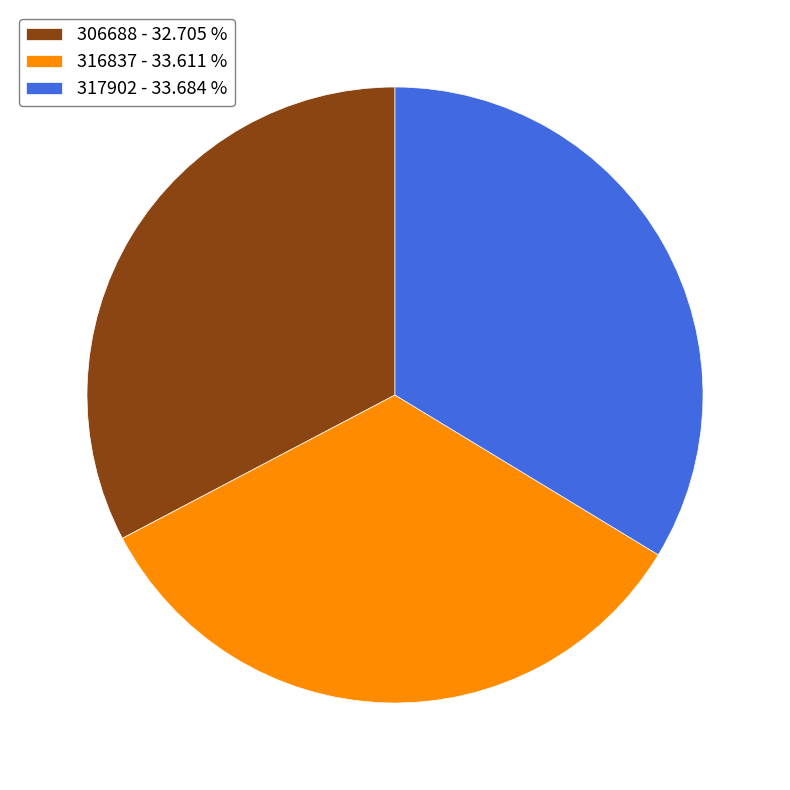

How many segments does this pie chart have?

3